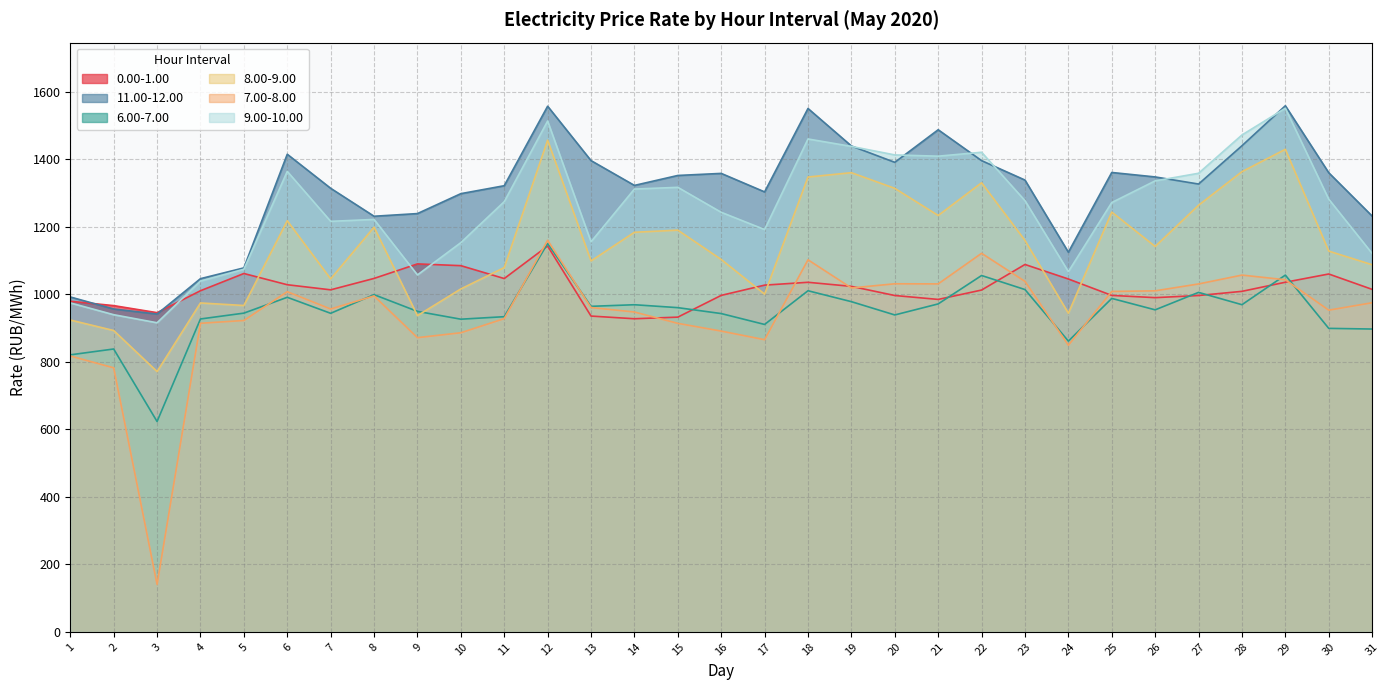

Which series has the widest spread of values?

7.00-8.00